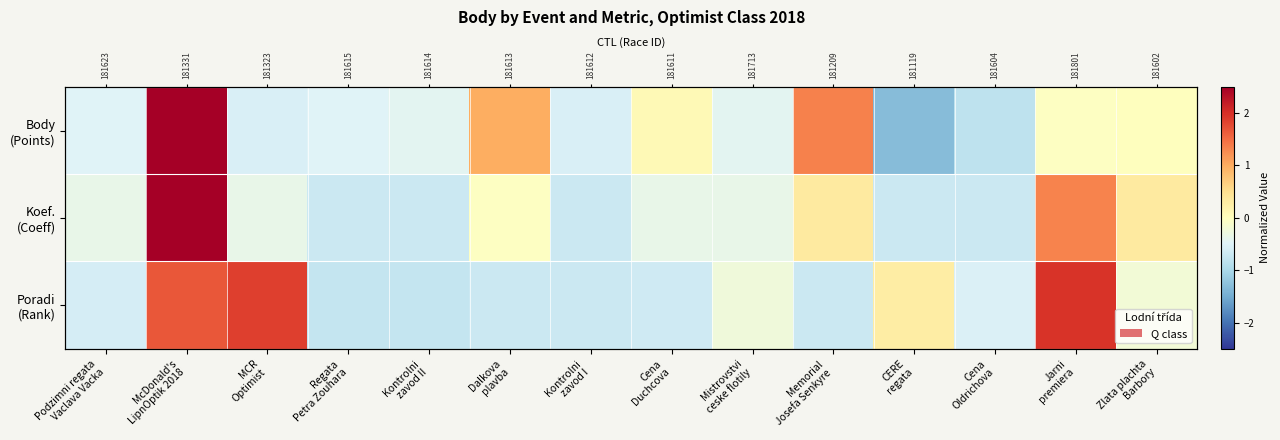

How many values in Koef. (Coeff) are below zero?

10